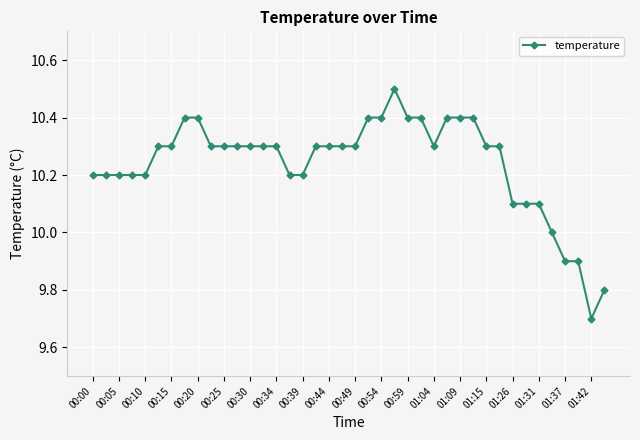

True or false: there are more than 0 points higher than both neighbors.

True